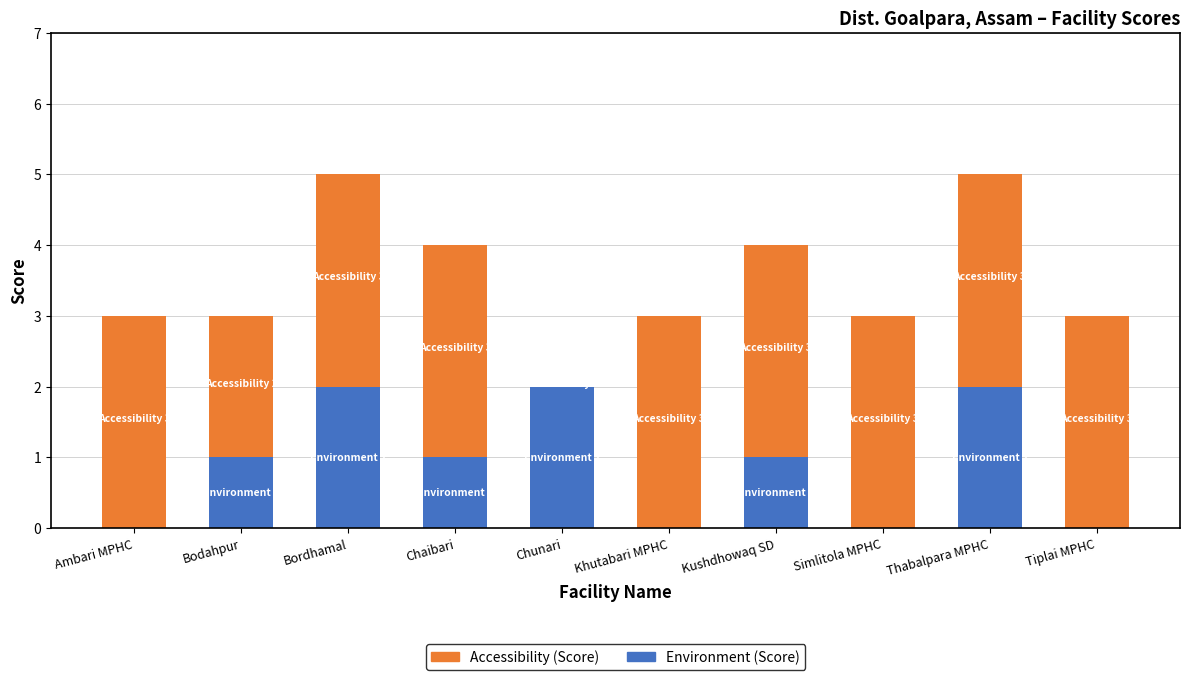

What is the total value across all series at Thabalpara MPHC?

5